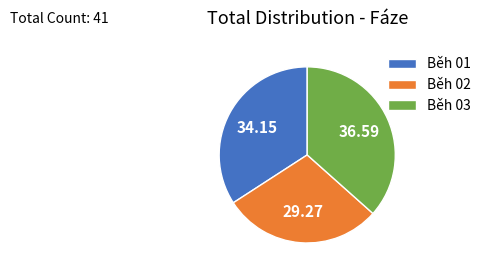

True or false: Běh 01 accounts for 43% of the total.

False